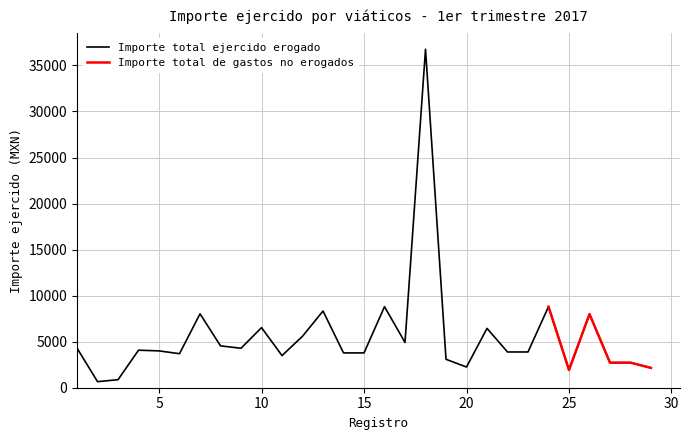

The chart shows a value of 659.0 at 2. True or false?

True